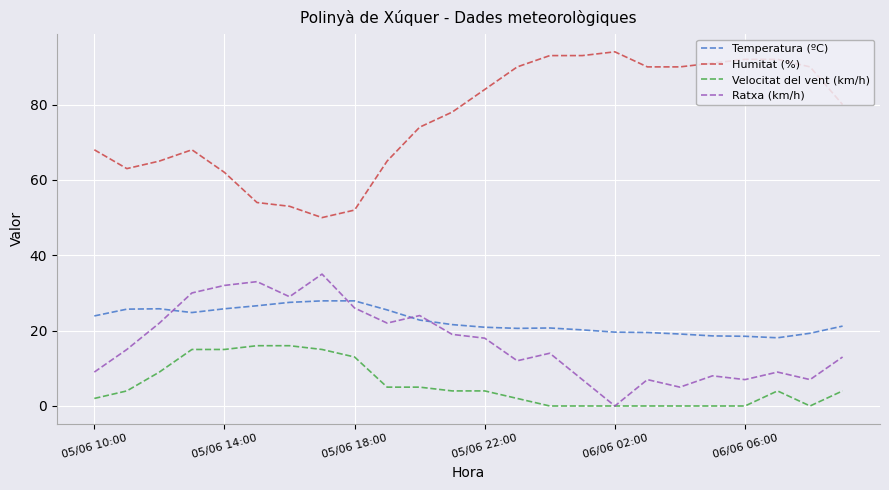

Rank the series by their maximum value, from highest to lowest.

Humitat (%), Ratxa (km/h), Temperatura (ºC), Velocitat del vent (km/h)